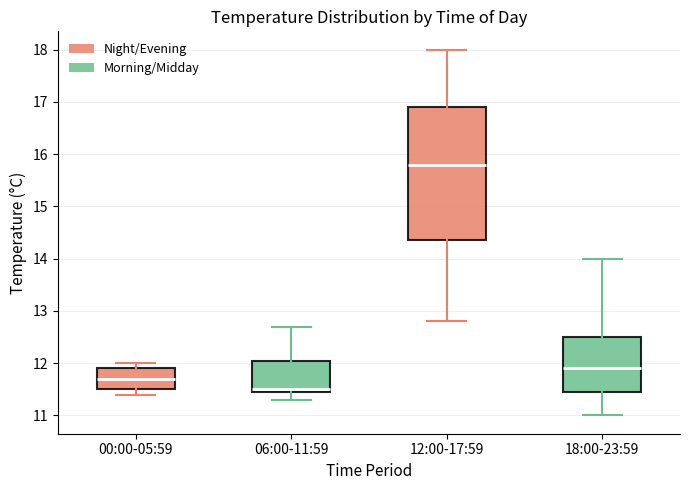

Reading left to right, transcribe this box plot: for each box, give where its median line is, the range the box spans, and where its two whiskers end, as read against the y-axis. The values are not printed on the chart, so give them approximately, as read against the axis.

00:00-05:59: median 11.7, box 11.5 to 11.9, whiskers 11.4 to 12.0
06:00-11:59: median 11.5 (just above the box's lower edge), box 11.5 to 12.1, whiskers 11.3 to 12.7
12:00-17:59: median 15.8, box 14.4 to 16.9, whiskers 12.8 to 18.0
18:00-23:59: median 11.9, box 11.5 to 12.5, whiskers 11.0 to 14.0